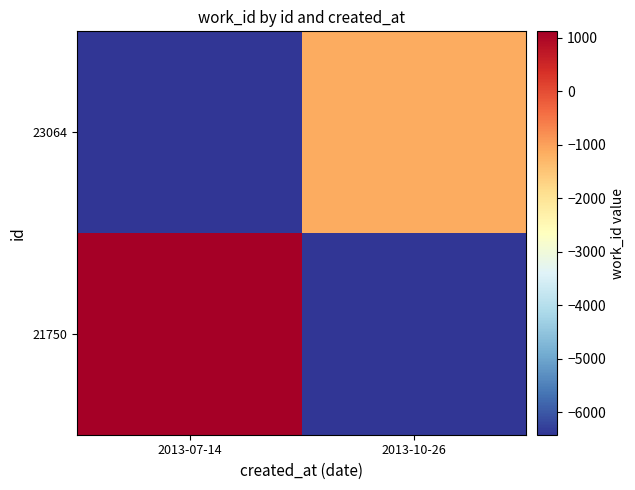

At 2013-07-14, list the series in order from largest to smallest.

21750, 23064